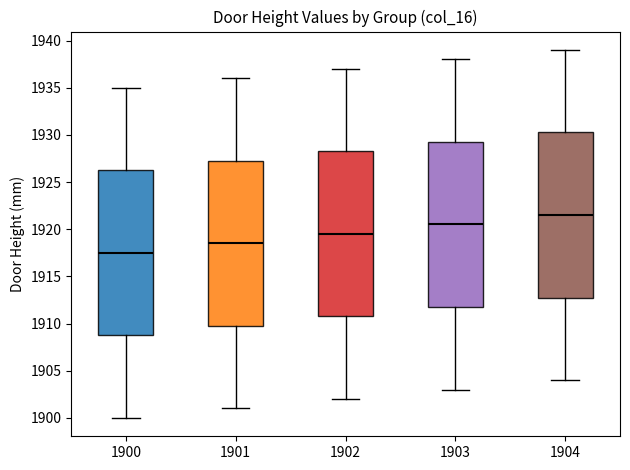

Which box's median line is the highest?

1904